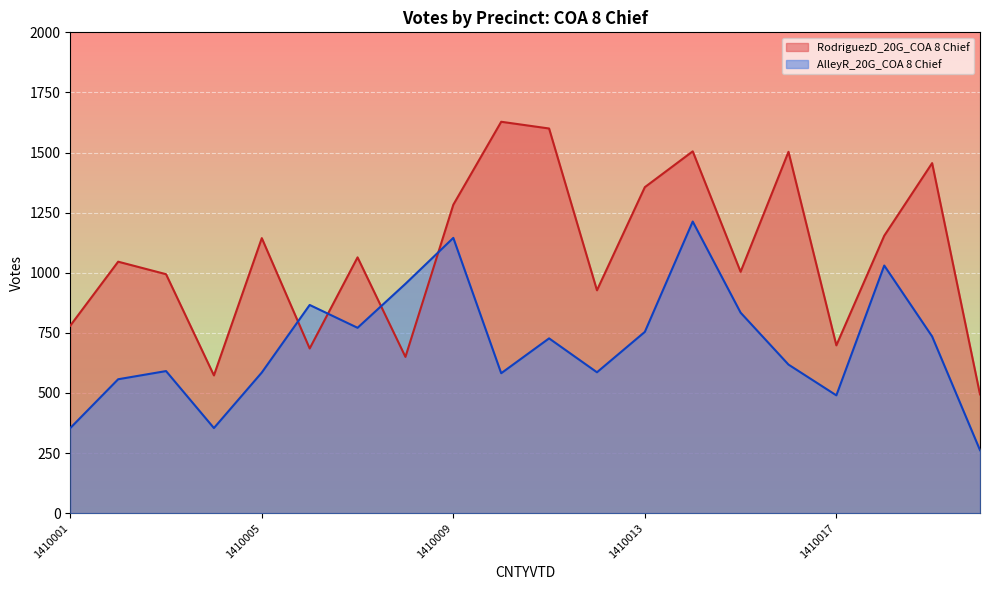

What are all the series names shown in the legend?

RodriguezD_20G_COA 8 Chief, AlleyR_20G_COA 8 Chief